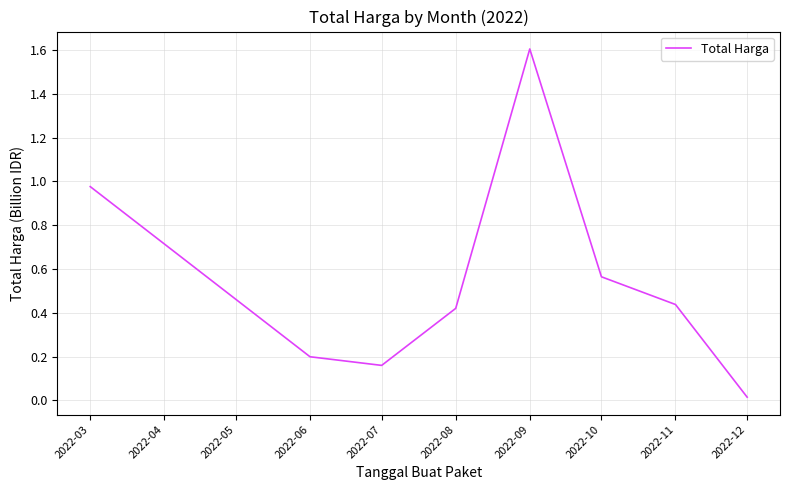

True or false: there are more than 0 points higher than both neighbors.

True